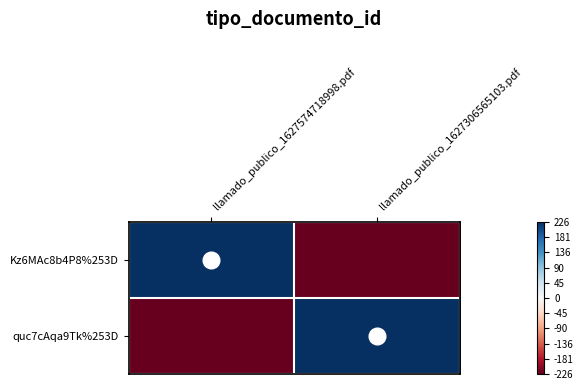

Which series changed the most between llamado_publico_1627574718998.pdf and llamado_publico_1627306565103.pdf?

Kz6MAc8b4P8%253D